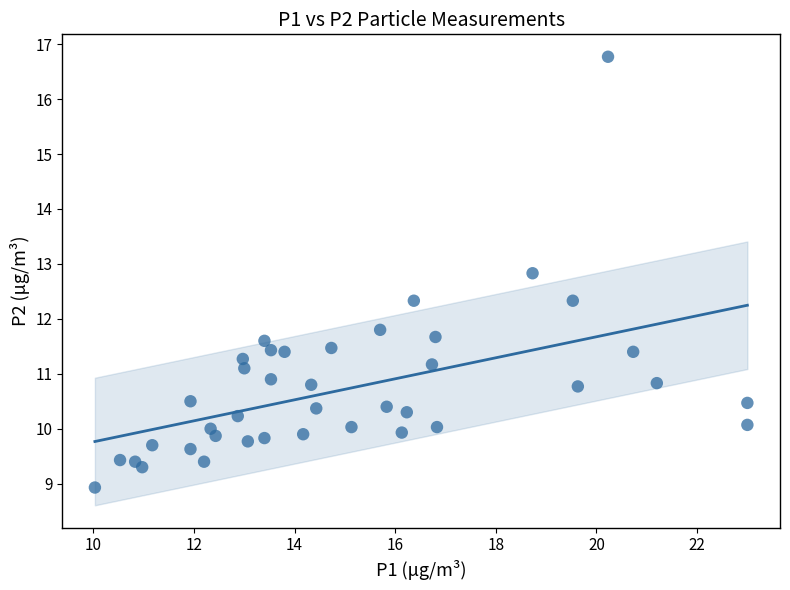

What is the range of Y values (max minus min)?

7.8